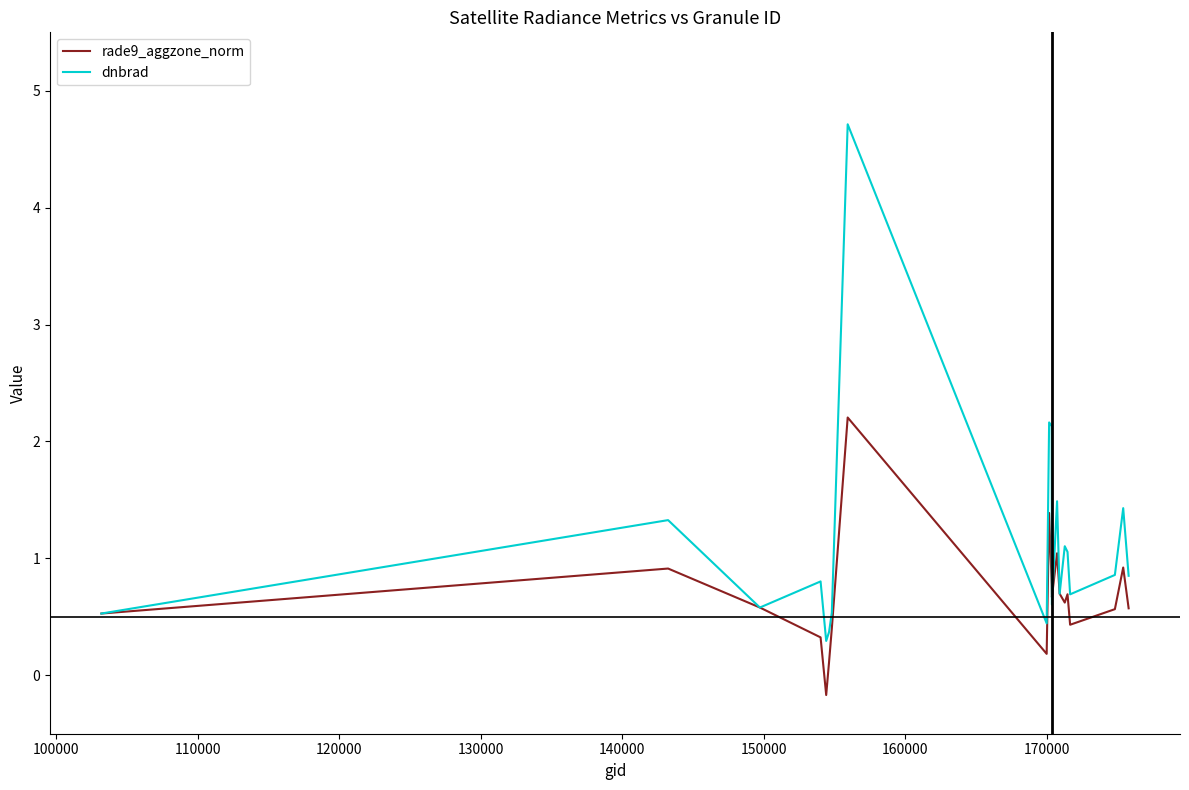

What are all the series names shown in the legend?

rade9_aggzone_norm, dnbrad